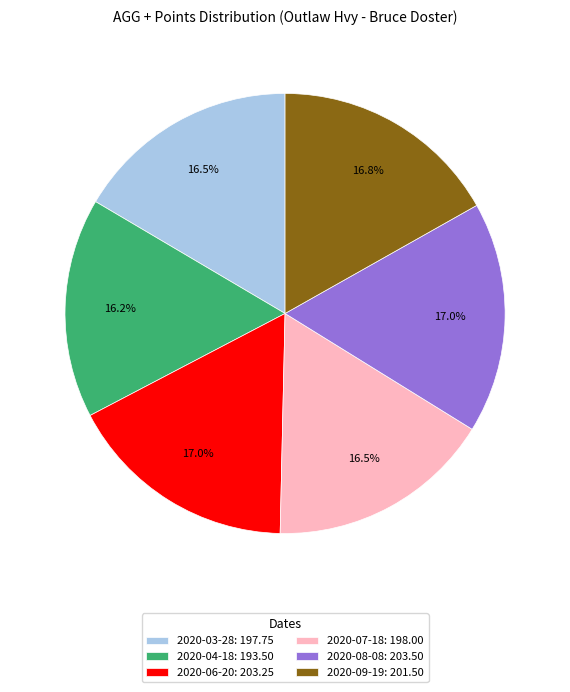

How many segments does this pie chart have?

6